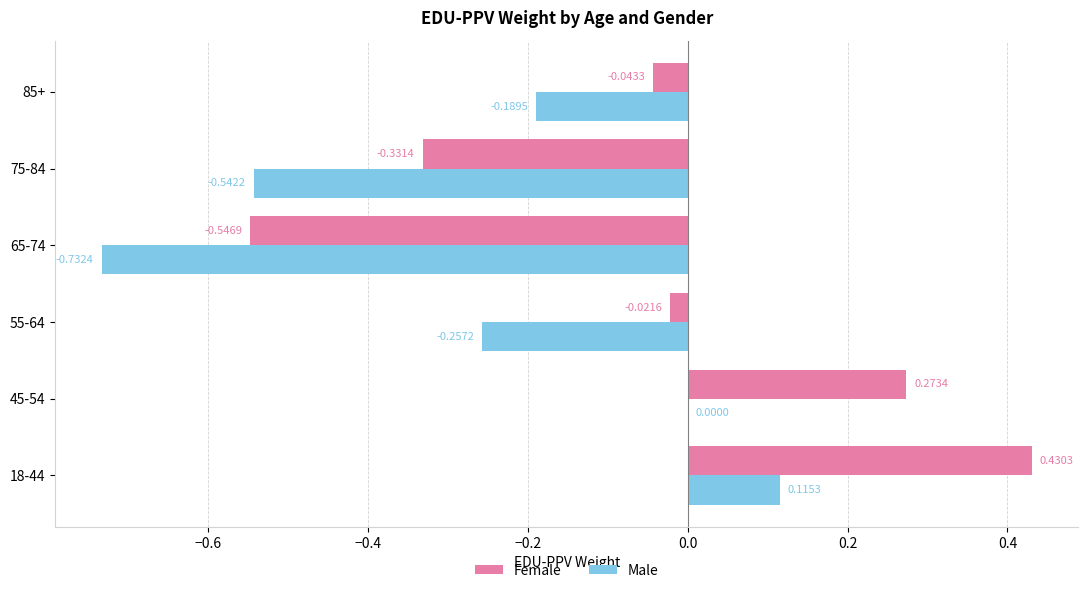

At which category is the sum across all series the highest?

18-44